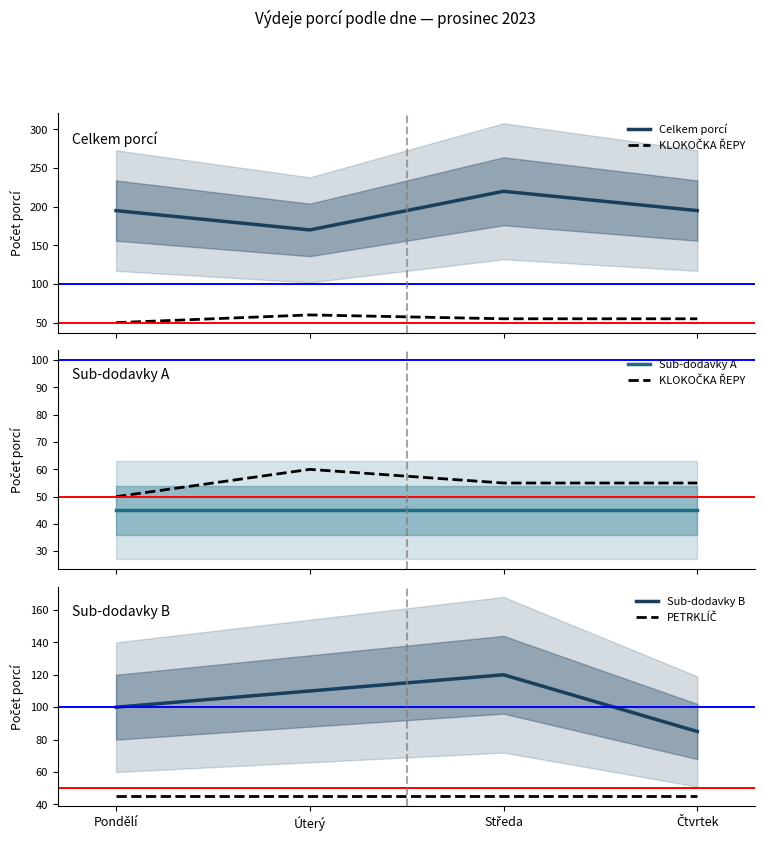

True or false: KLOKOČKA ŘEPY and Celkem porcí intersect in this chart.

False